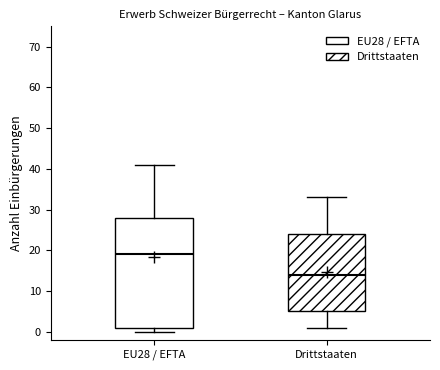

Reading left to right, transcribe this box plot: for each box, give where its median line is, the range the box spans, and where its two whiskers end, as read against the y-axis. The values are not printed on the chart, so give them approximately, as read against the axis.

EU28 / EFTA: median 19, box 1 to 28, whiskers 0 to 41
Drittstaaten: median 14, box 5 to 24, whiskers 1 to 33